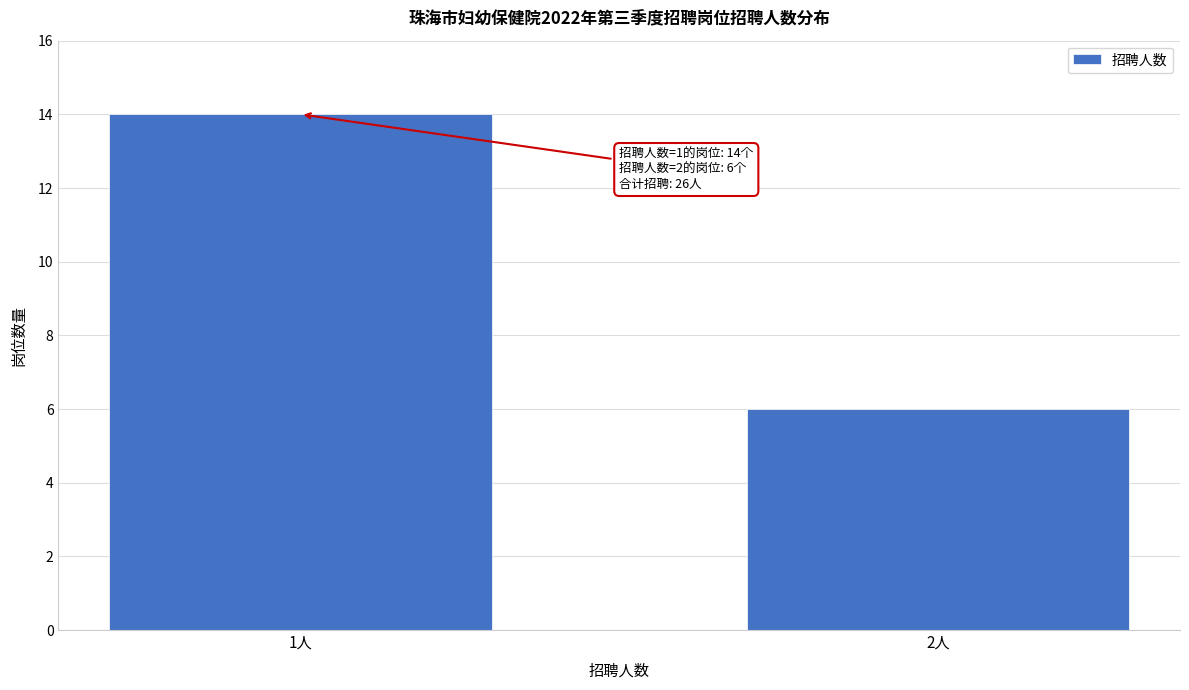

Reading left to right, transcribe all the data shown in this chart.

1人=14	2人=6